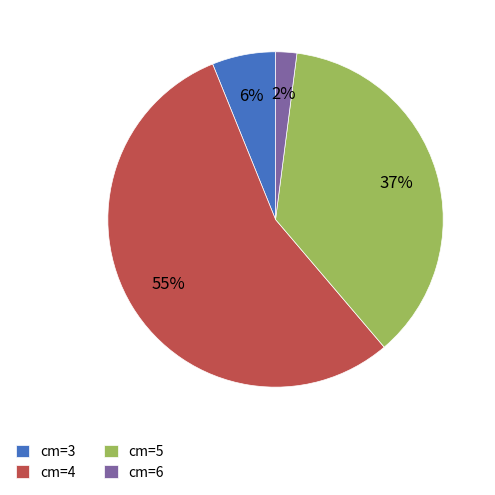

How many slices are in this pie chart?

4